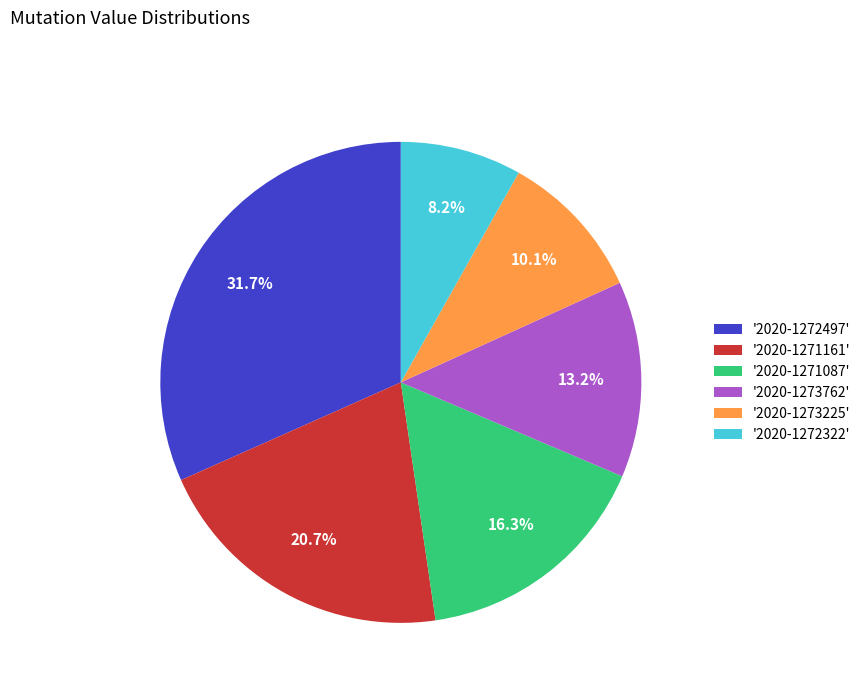

Which slice is the smallest?

'2020-1272322'